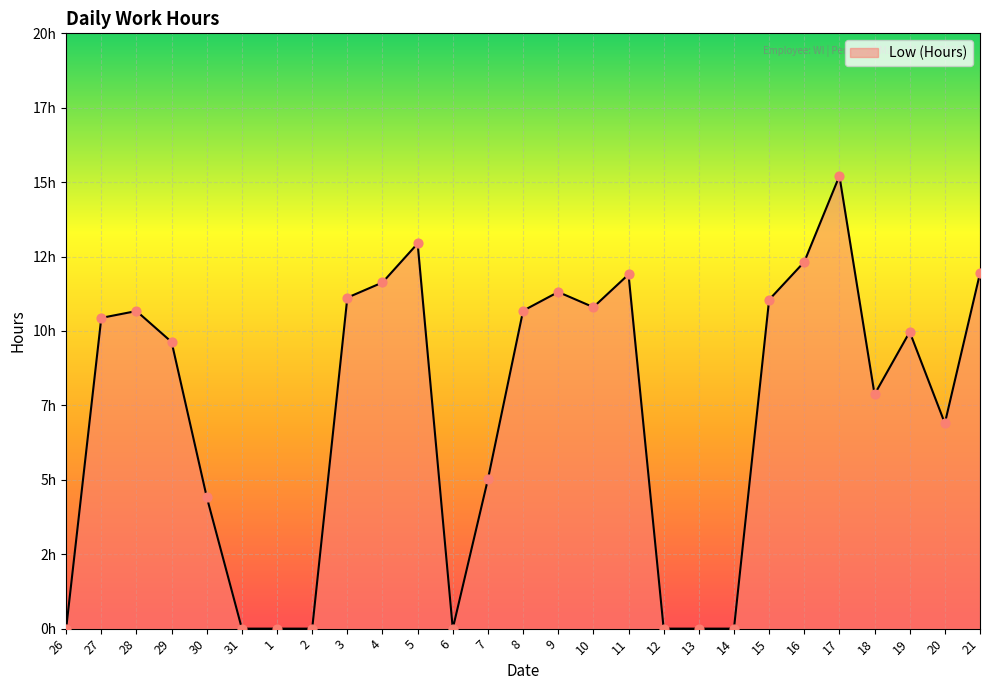

What is the change in value from 29 to 18?

-1.8